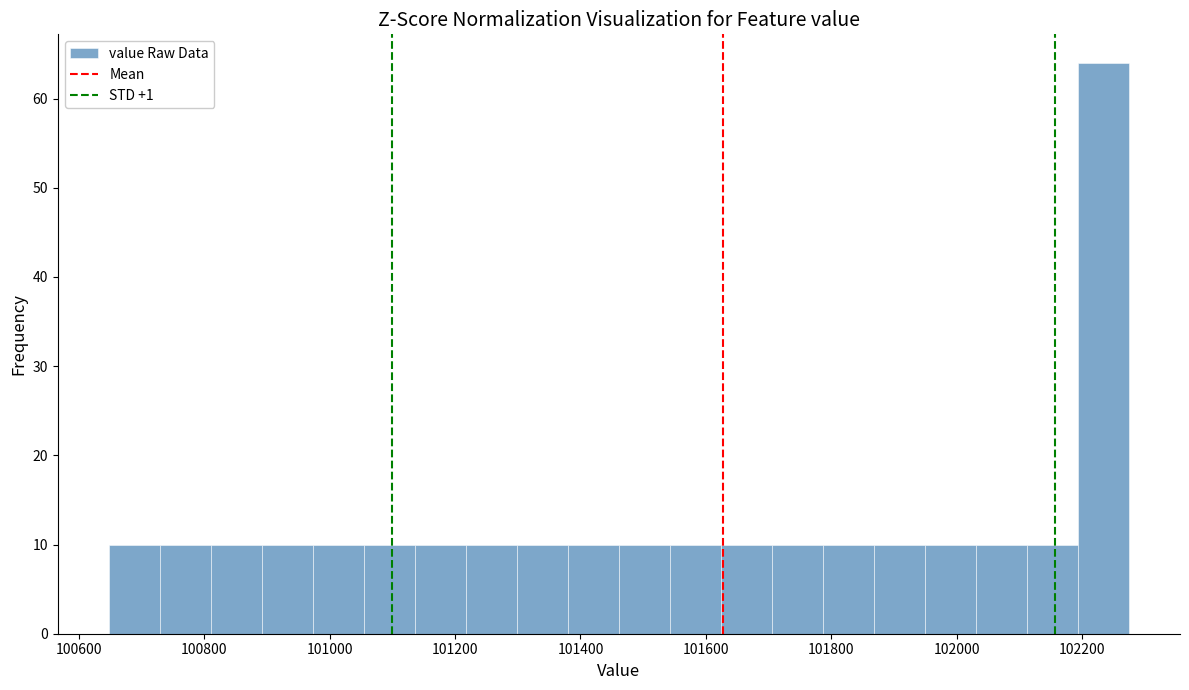

Reading left to right, transcribe this chart: for each bar, give the range it covers on the x-axis and its height. Neither the bar edges nor the heights are printed on the chart, so give them approximately, as read against the axes.

100640 to 100720: 10
100720 to 100820: 10
100820 to 100900: 10
100900 to 100980: 10
100980 to 101060: 10
101060 to 101140: 10
101140 to 101220: 10
101220 to 101300: 10
101300 to 101380: 10
101380 to 101460: 10
101460 to 101540: 10
101540 to 101620: 10
101620 to 101700: 10
101700 to 101780: 10
101780 to 101860: 10
101860 to 101940: 10
101940 to 102040: 10
102040 to 102120: 10
102120 to 102200: 10
102200 to 102280: 64